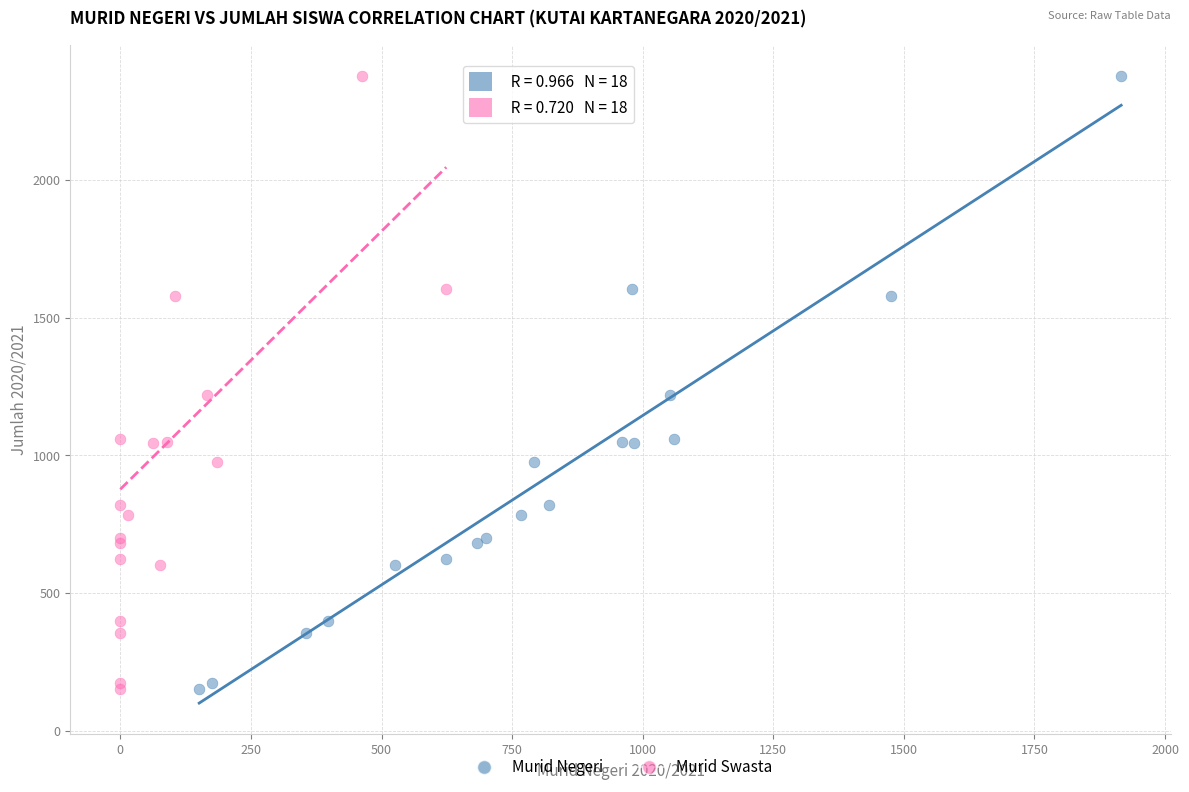

What are all the series names shown in the legend?

Murid Negeri, Murid Swasta